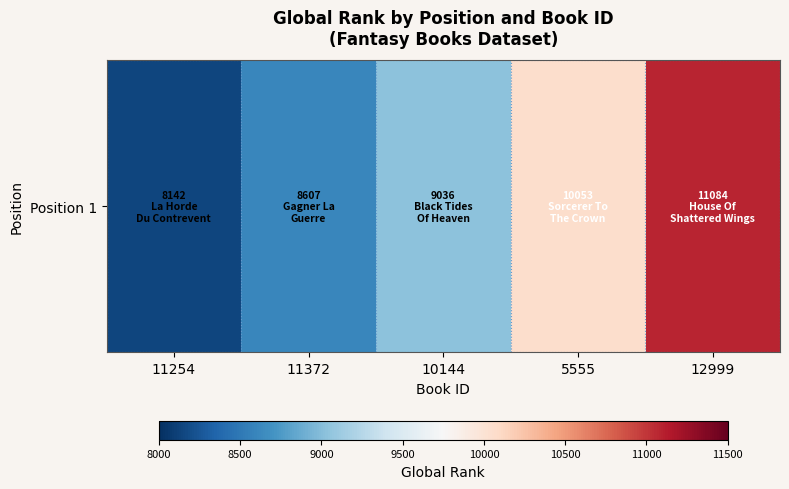

True or false: the data shows 2276 at 5555.

False